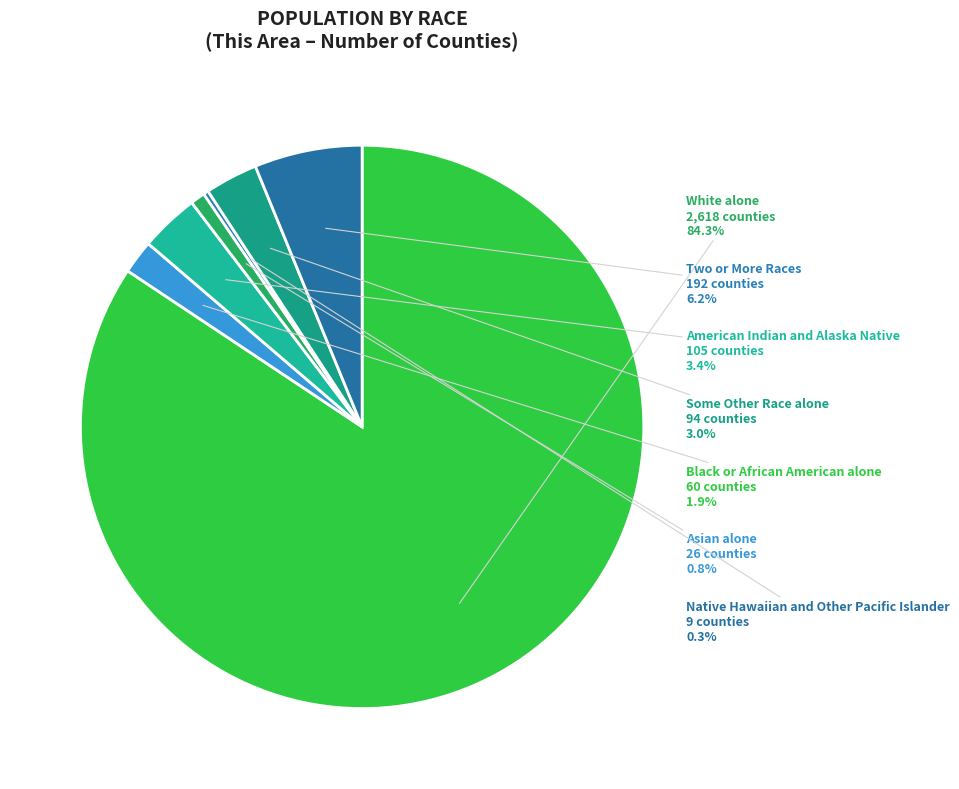

Approximately how many times larger is the value at Black or African American alone compared to Asian alone?

2.3